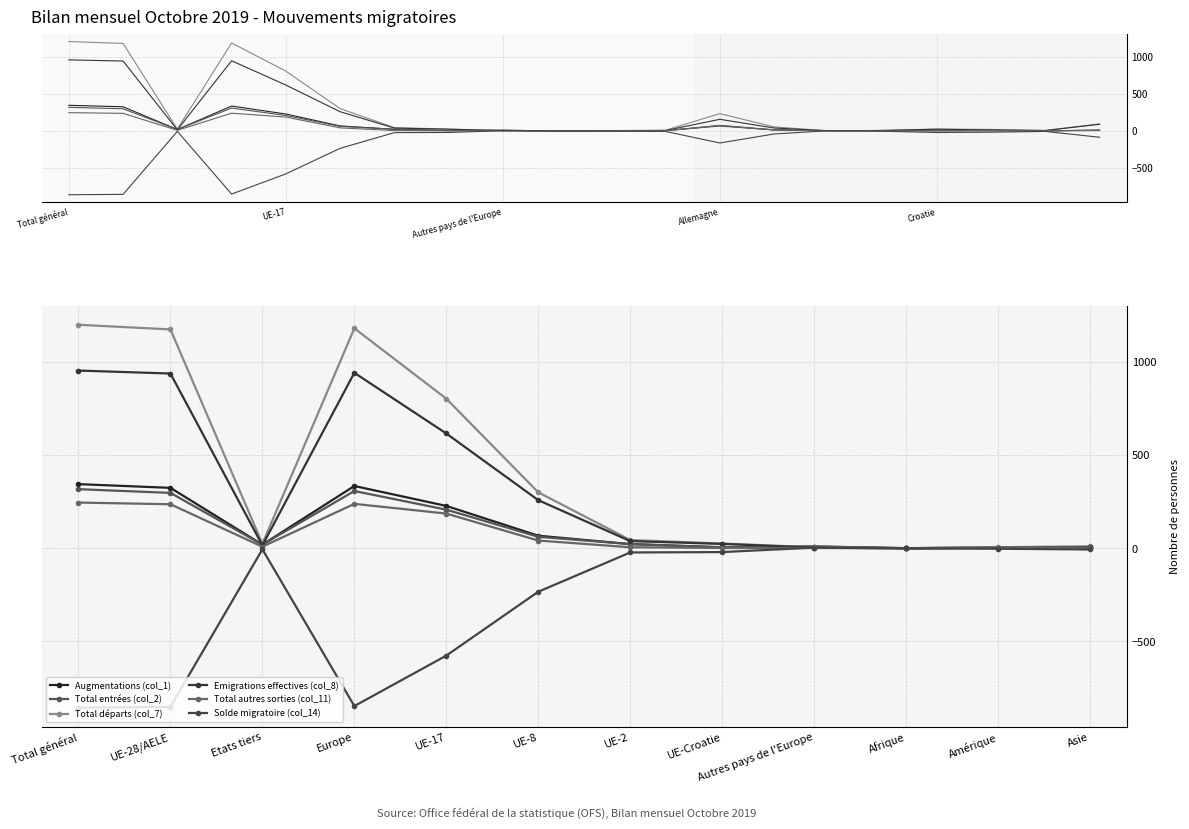

Rank the series at Etats tiers from highest to lowest value.

Total départs (col_7), Augmentations (col_1), Total entrées (col_2), Emigrations effectives (col_8), Total autres sorties (col_11), Solde migratoire (col_14)